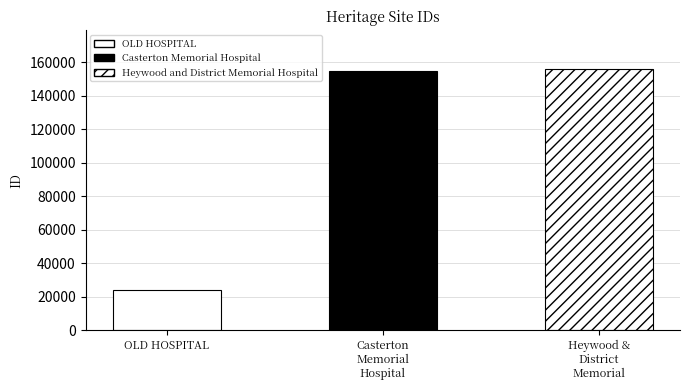

What is the change in value from OLD HOSPITAL to Casterton Memorial Hospital?

+130981